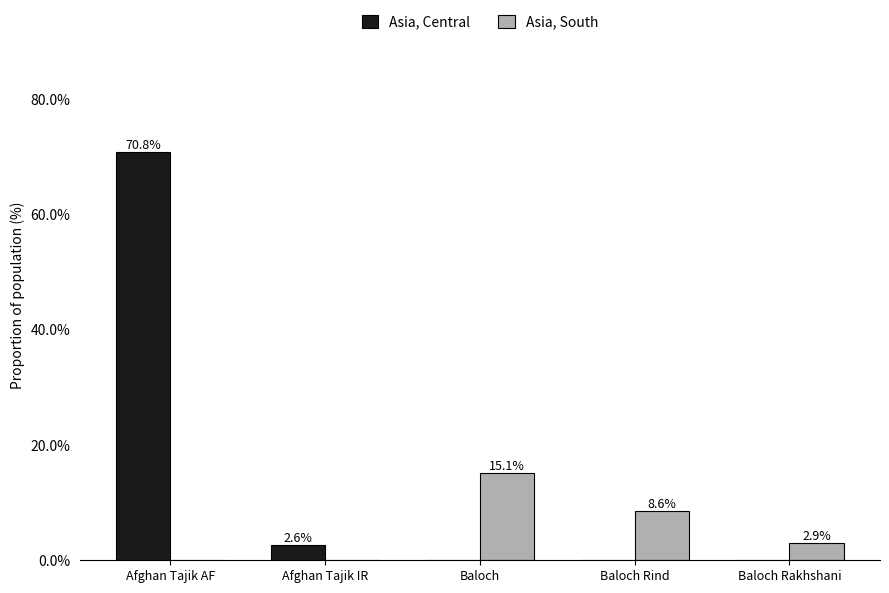

Is the value of Asia, South at Baloch greater than the value of Asia, Central at Baloch Rakhshani?

Yes